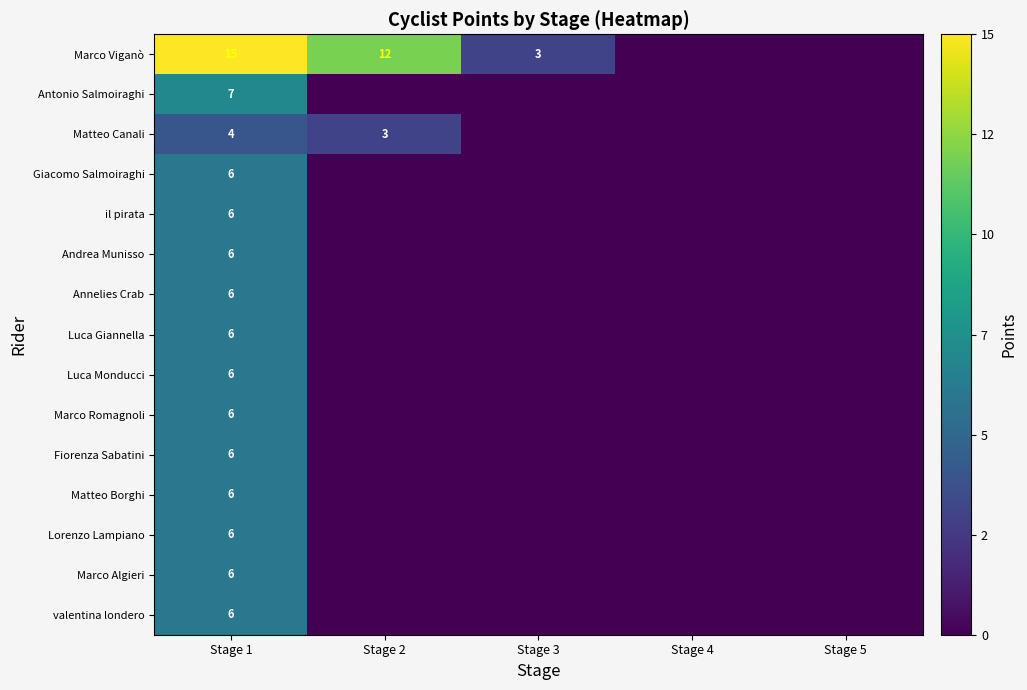

What is the difference between the highest and lowest values at Stage 1?

11